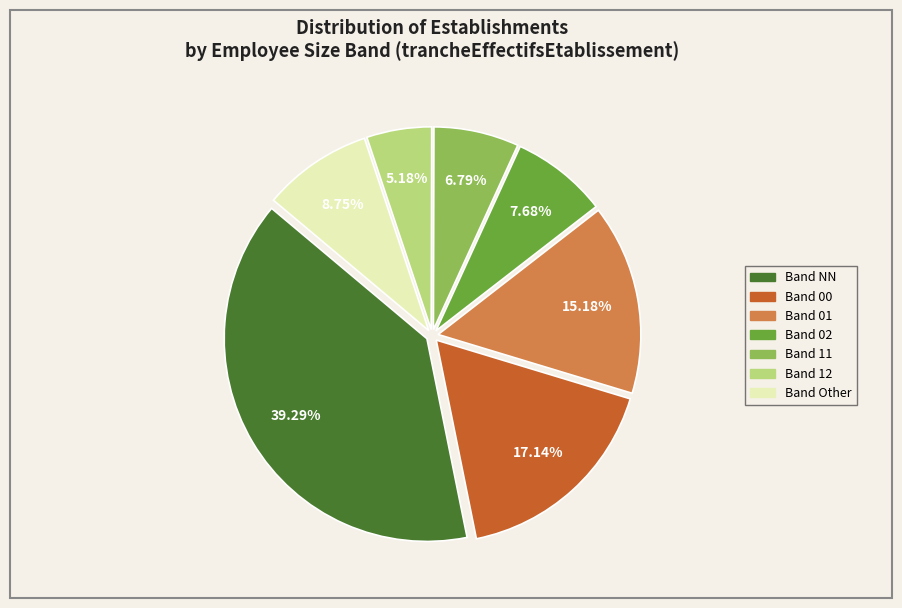

Is there a majority slice in this chart?

No